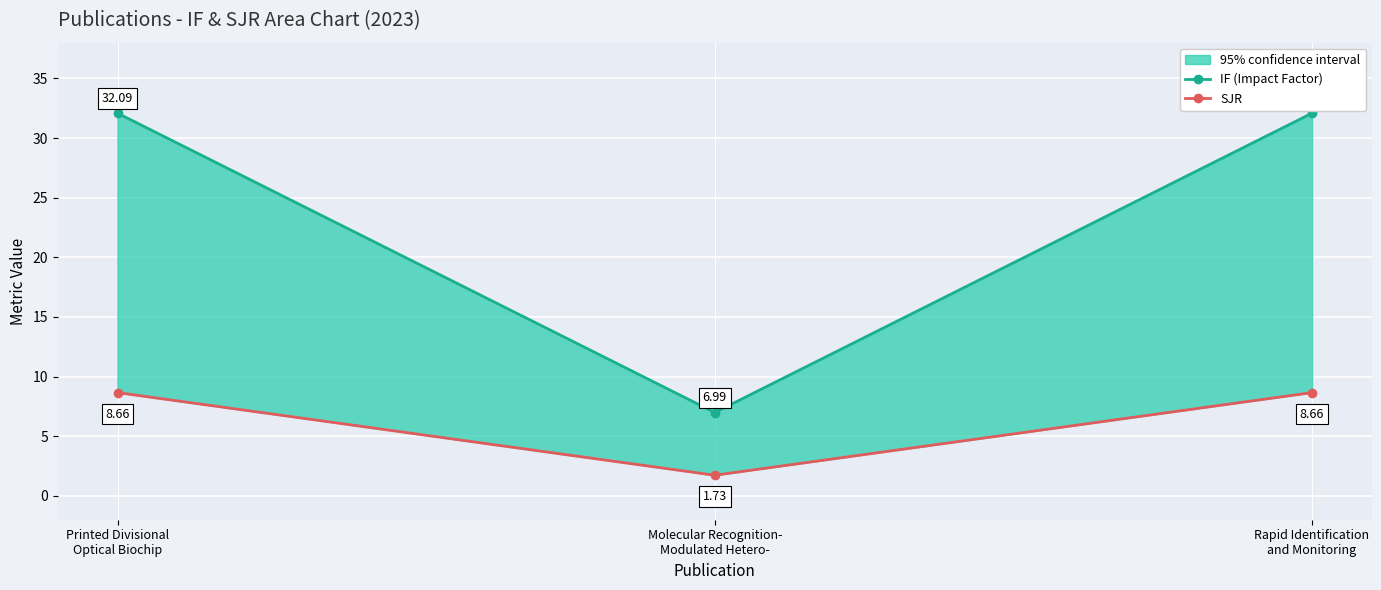

What is the average value of the SJR series?

6.4